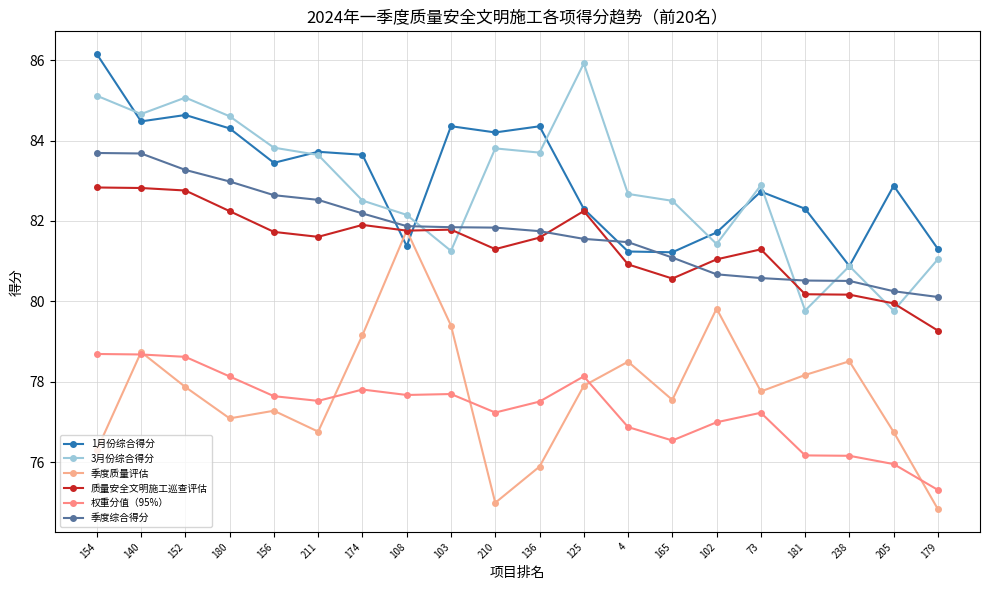

What is the sum of all 3月份综合得分 values?

1657.2